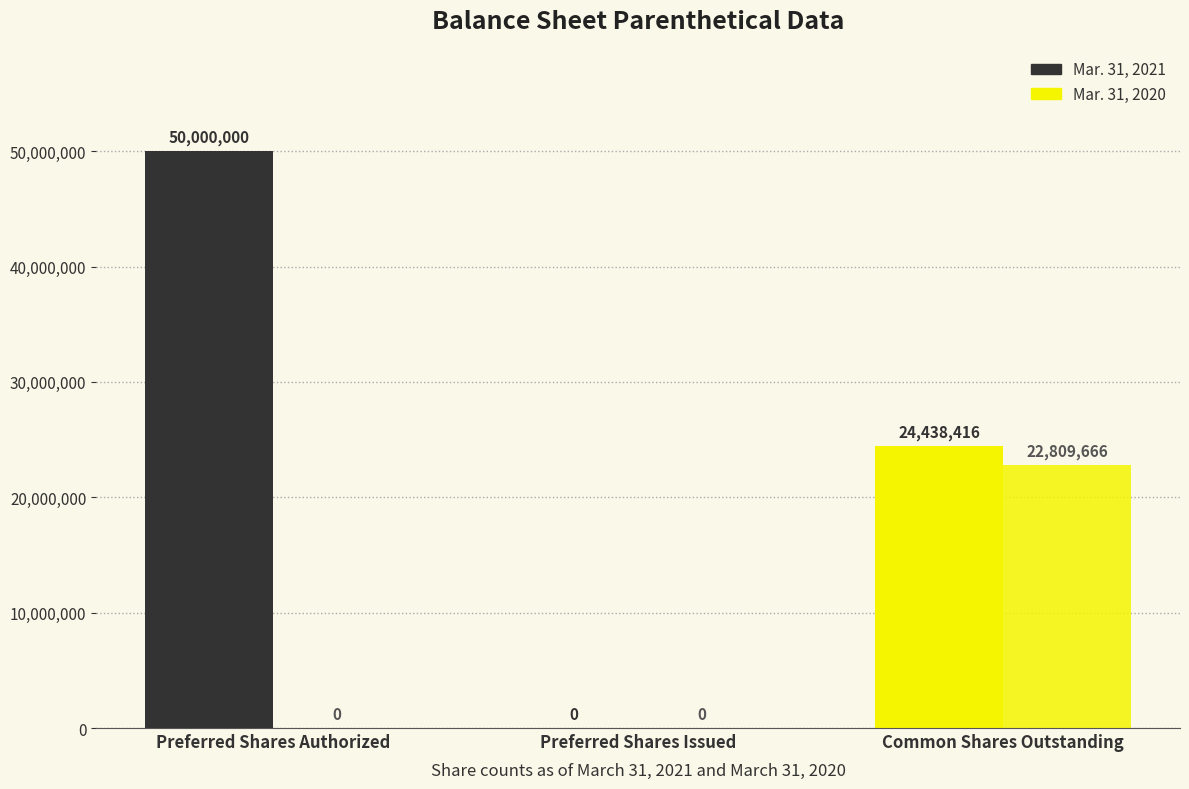

What is the label of the 3rd bar from the left?

Common Shares Outstanding